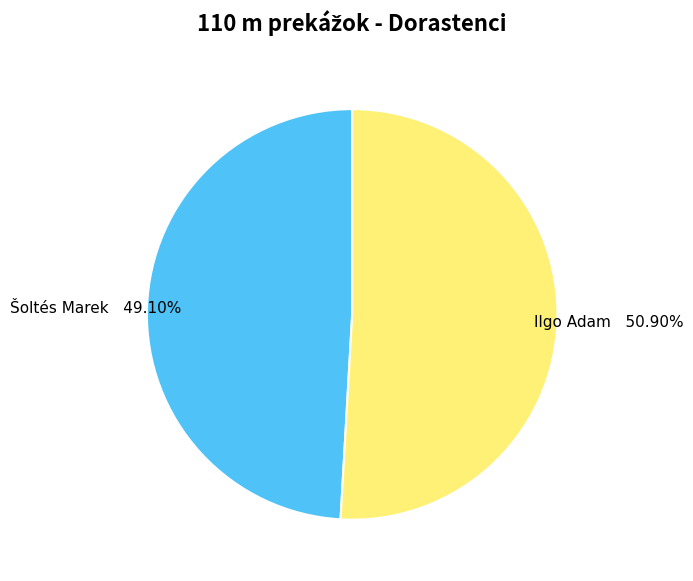

Is there a majority slice in this chart?

Yes